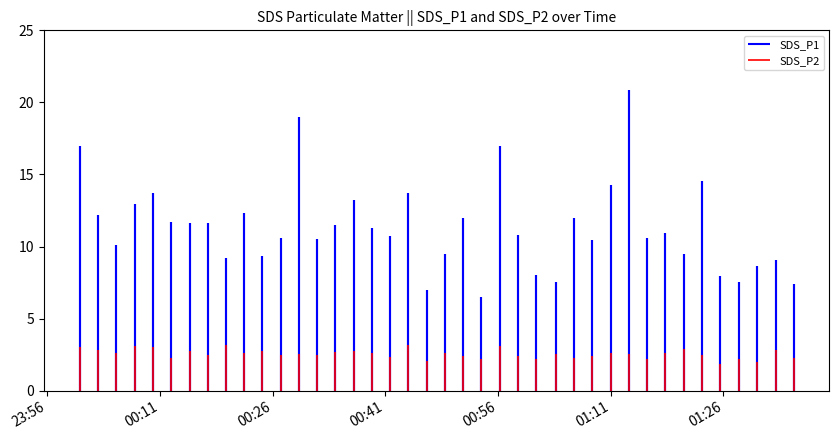

True or false: SDS_P2 and SDS_P1 intersect in this chart.

False